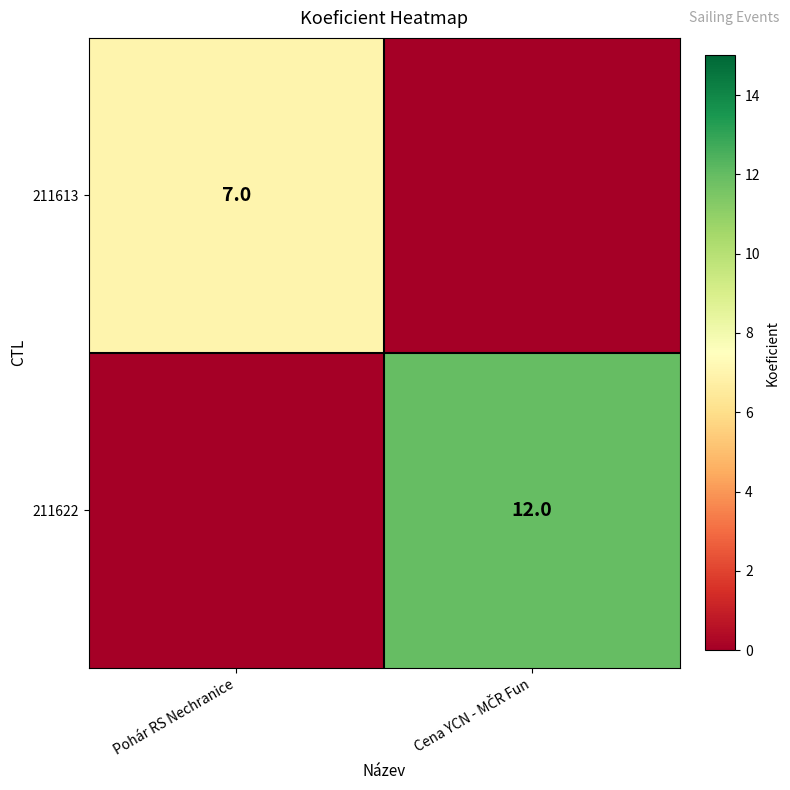

The 211613 series shows 7 at Pohár RS Nechranice. True or false?

True